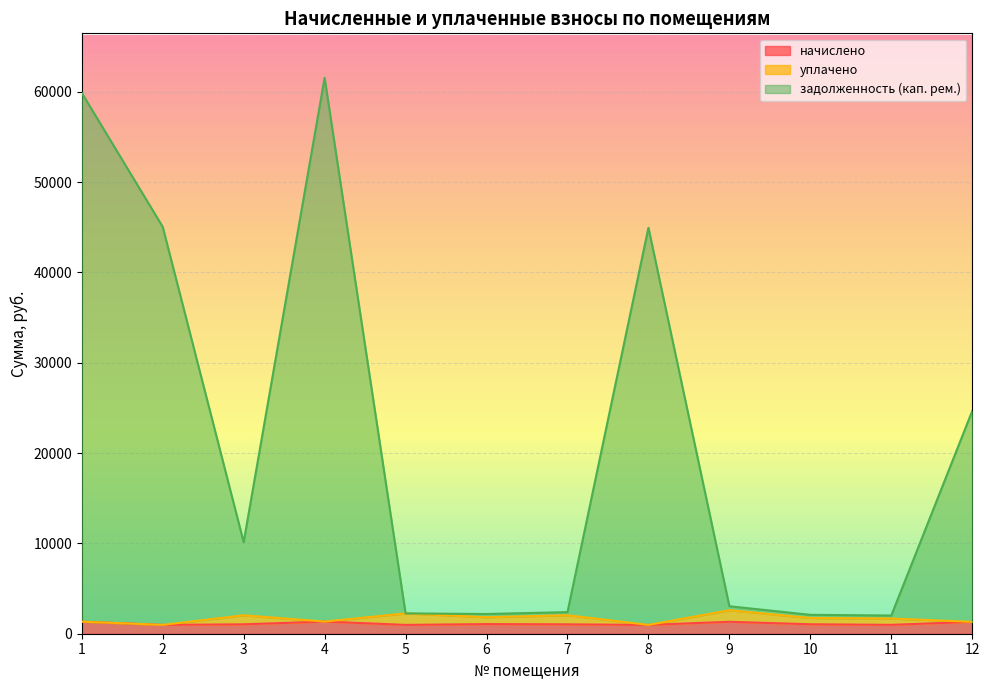

What is the total value across all series at 10?

2091.9